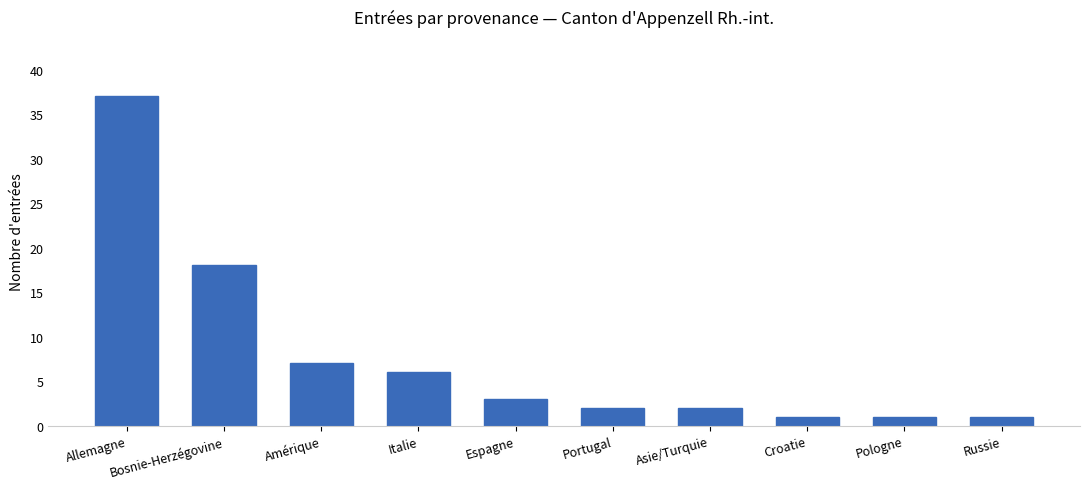

What is the sum of all values?

78